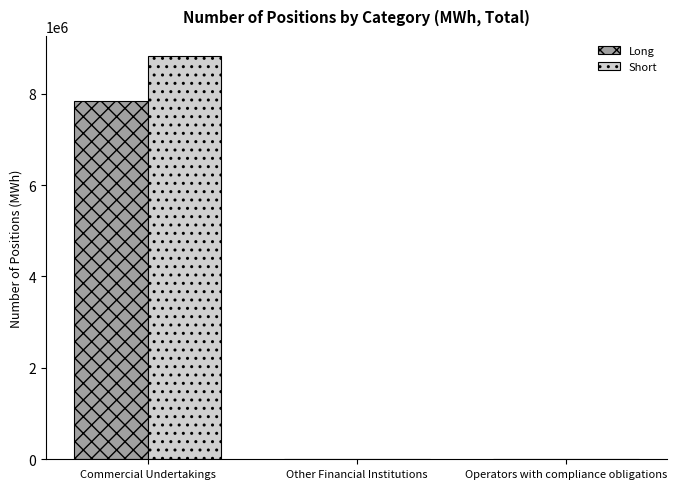

True or false: Long has a value of -5110329 at Operators with compliance obligations.

False